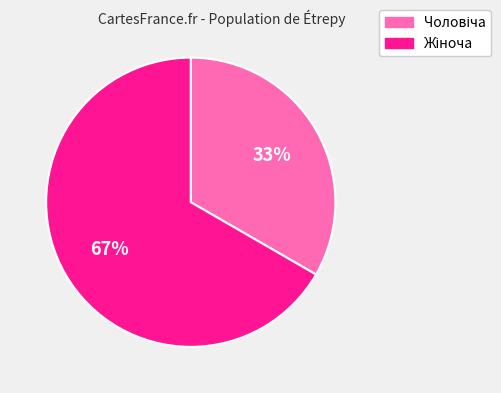

How many segments does this pie chart have?

2